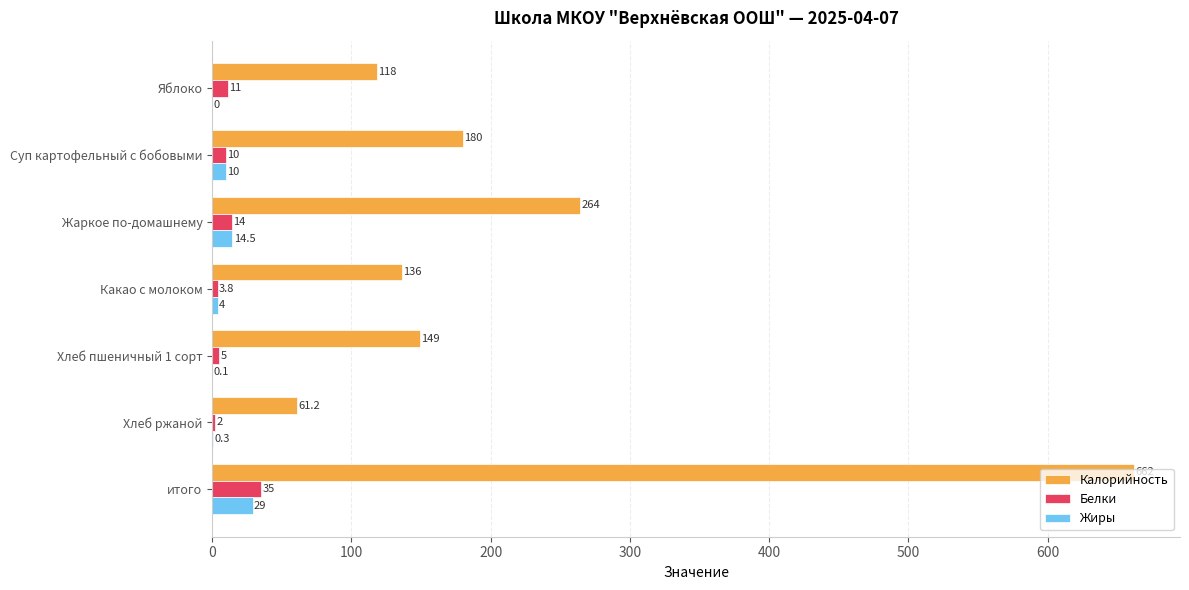

Which label corresponds to the largest value in the chart?

итого